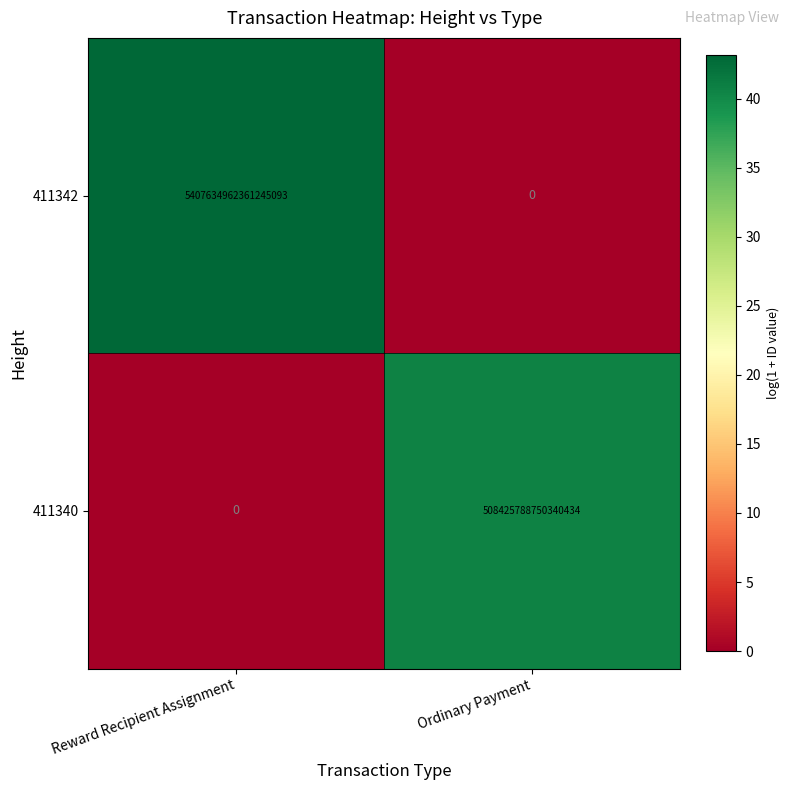

Rank the series at Ordinary Payment from highest to lowest value.

411340, 411342